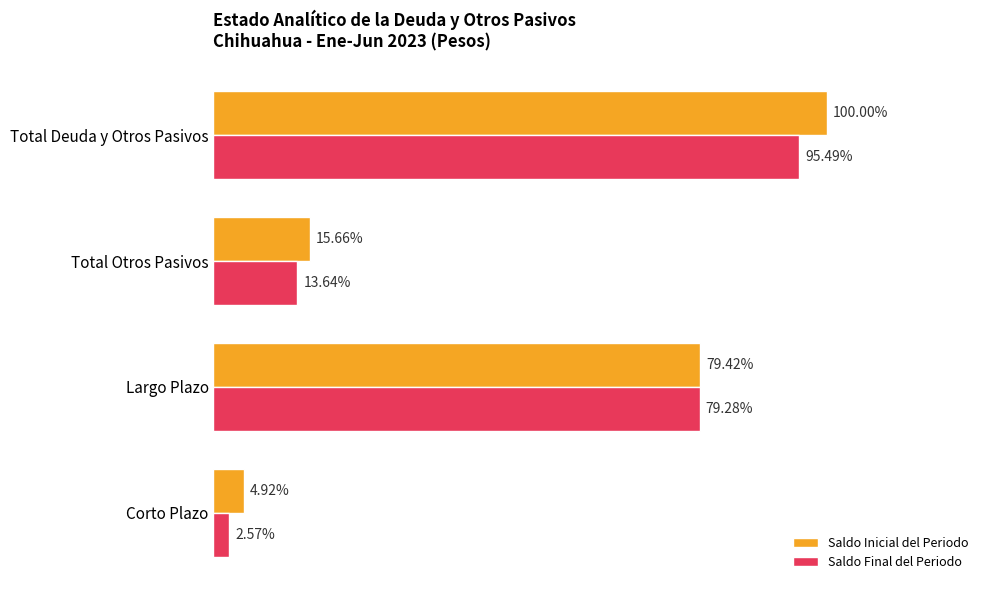

What are all the series names shown in the legend?

Saldo Inicial del Periodo, Saldo Final del Periodo